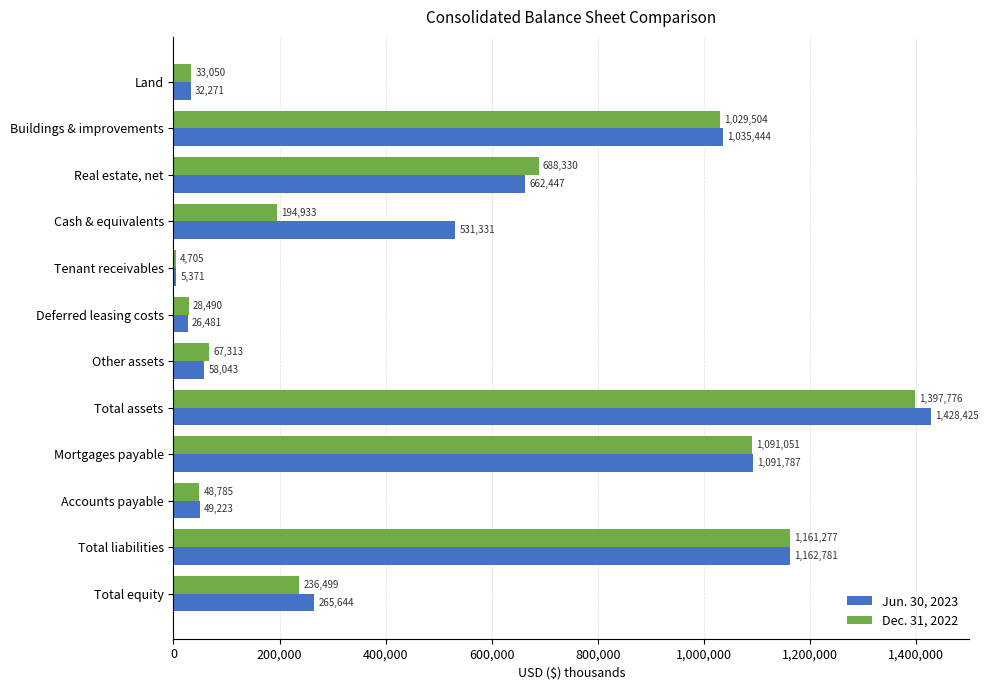

What is the total value across all series at Tenant receivables?

10076